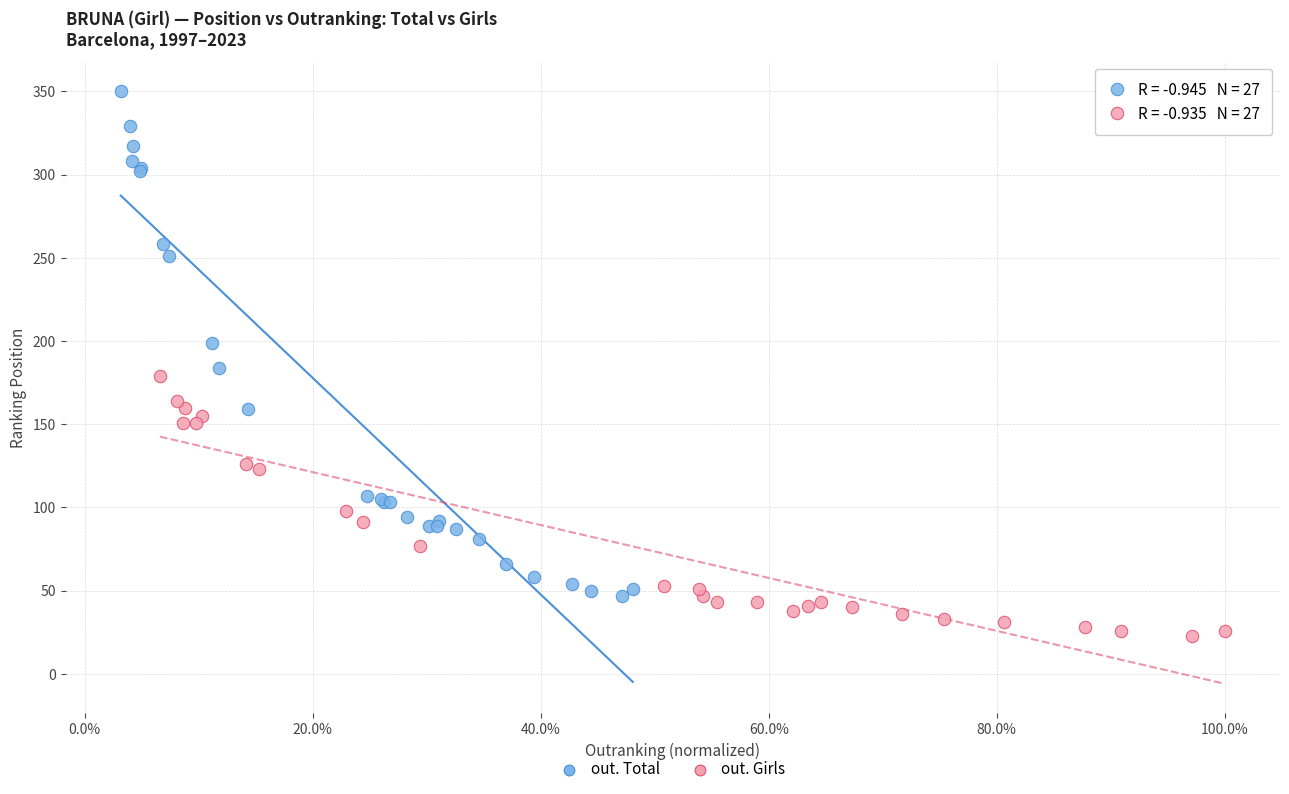

Which series reaches the minimum Y coordinate?

out. Girls